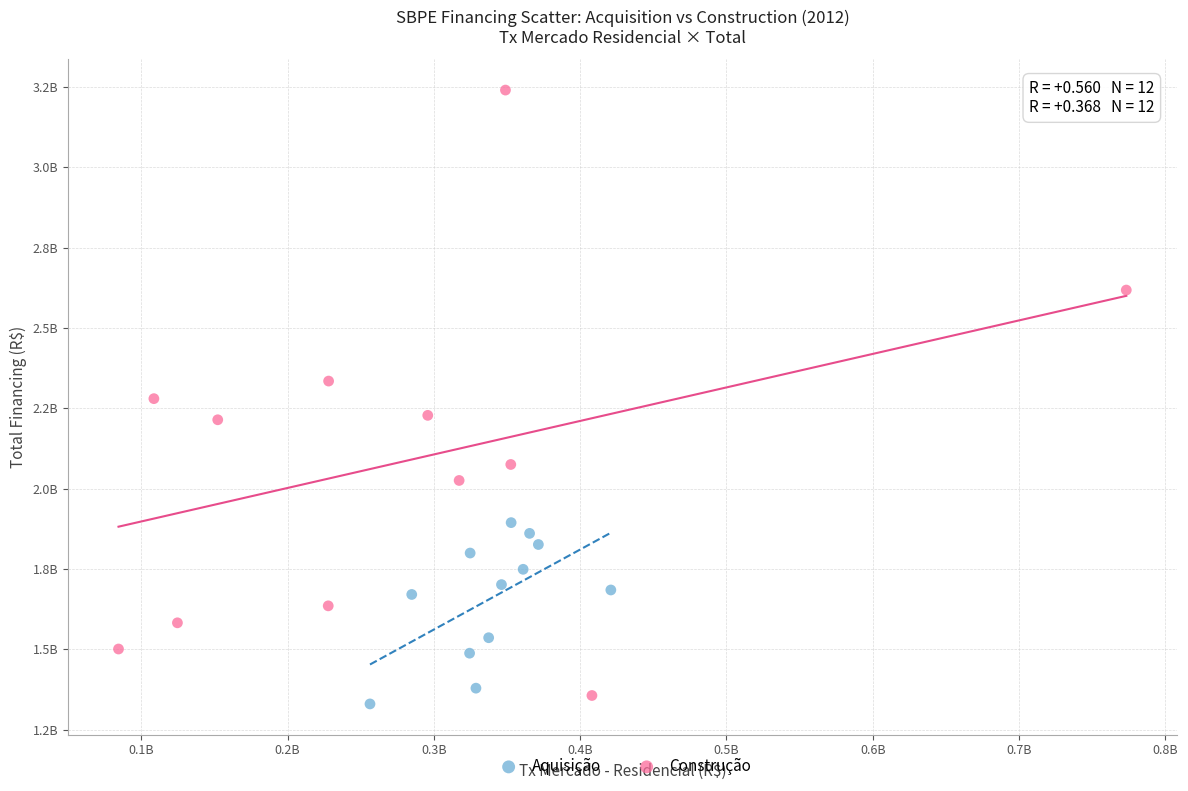

What are all the series names shown in the legend?

Aquisição, Construção